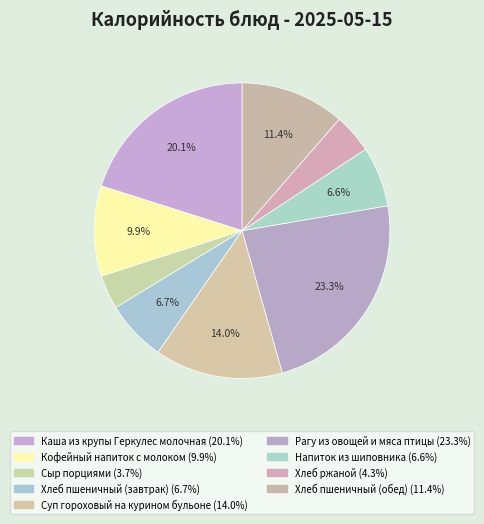

To the nearest percent, what is the combined percentage of Напиток из шиповника and Суп гороховый на курином бульоне?

21%